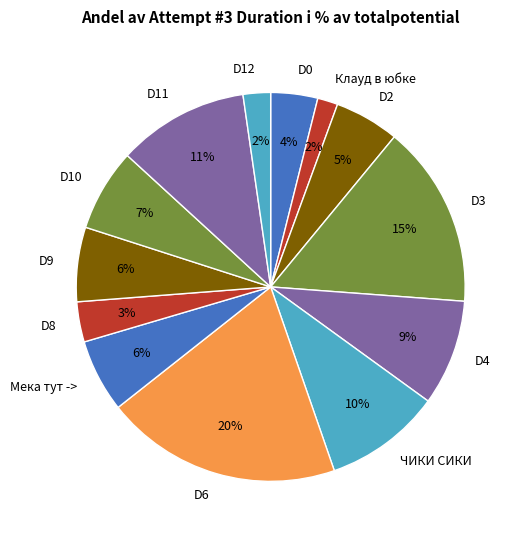

Between Клауд в юбке and D2, which is larger?

D2